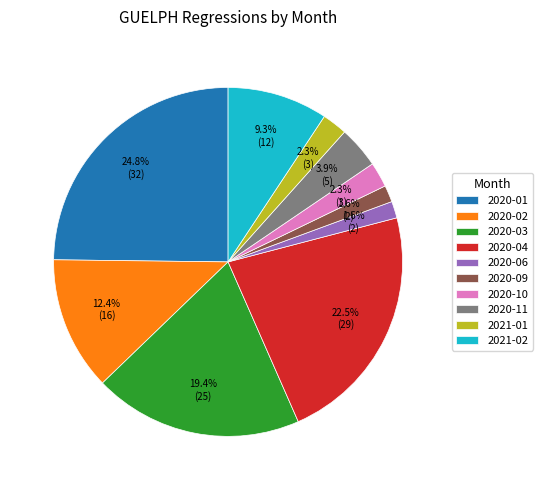

How much of the chart is everything except 2020-01?

75.2%